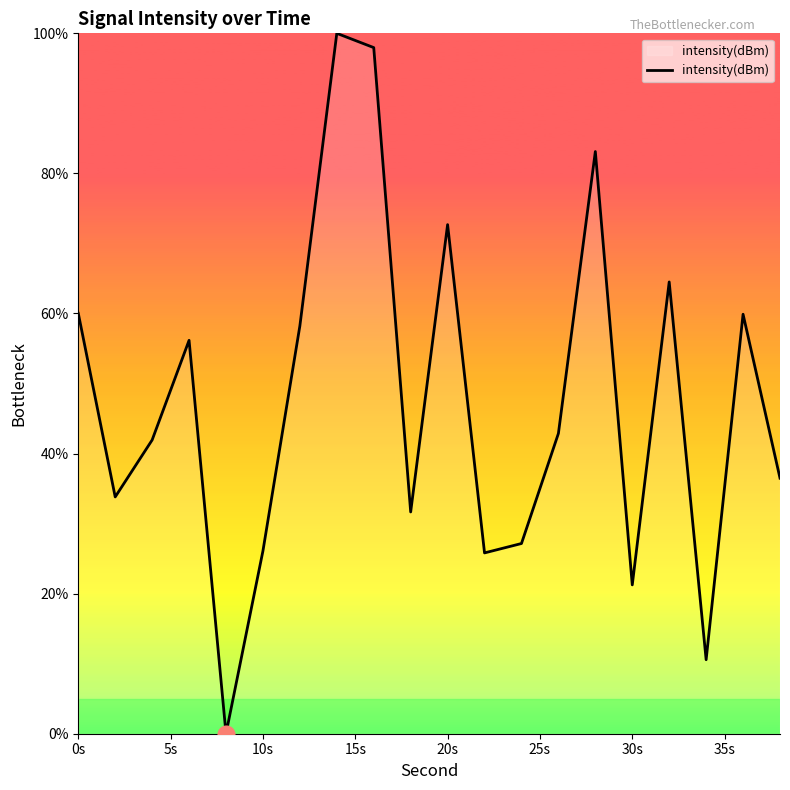

What is the greatest value displayed?

100.0